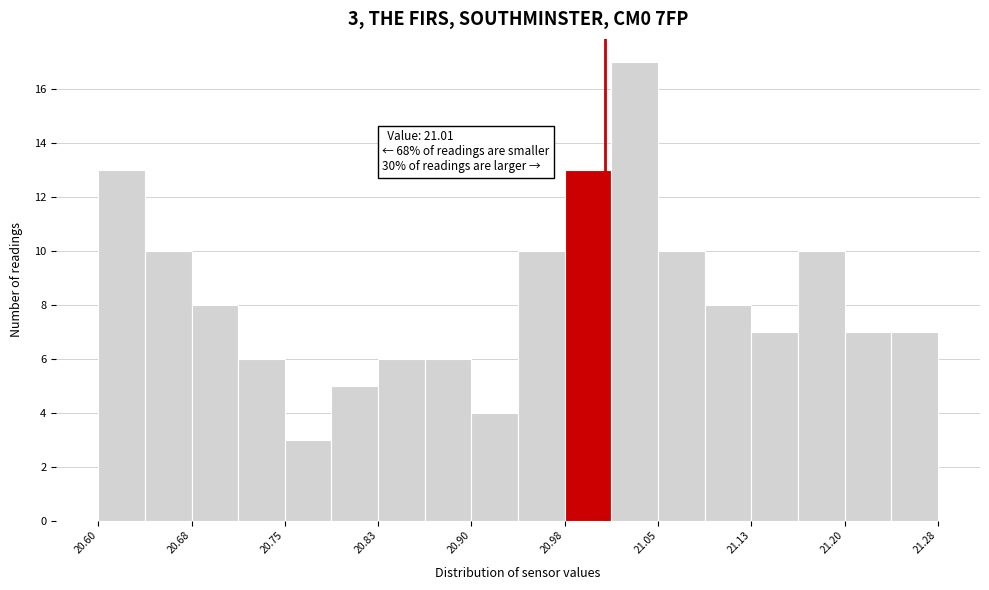

Around what value on the x-axis is the tallest bar? Give the approximate position of its centre, as read against the axis.

21.03